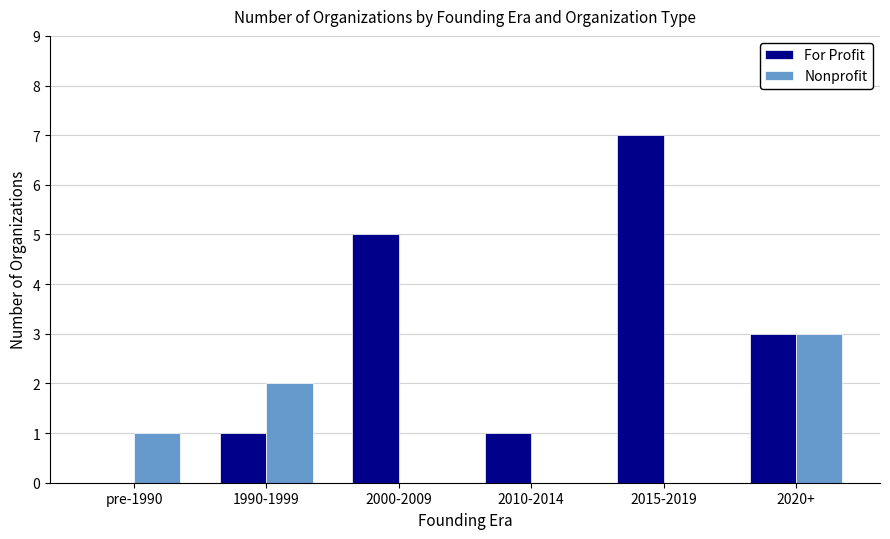

Between 1990-1999 and 2000-2009, which series saw the biggest shift?

For Profit